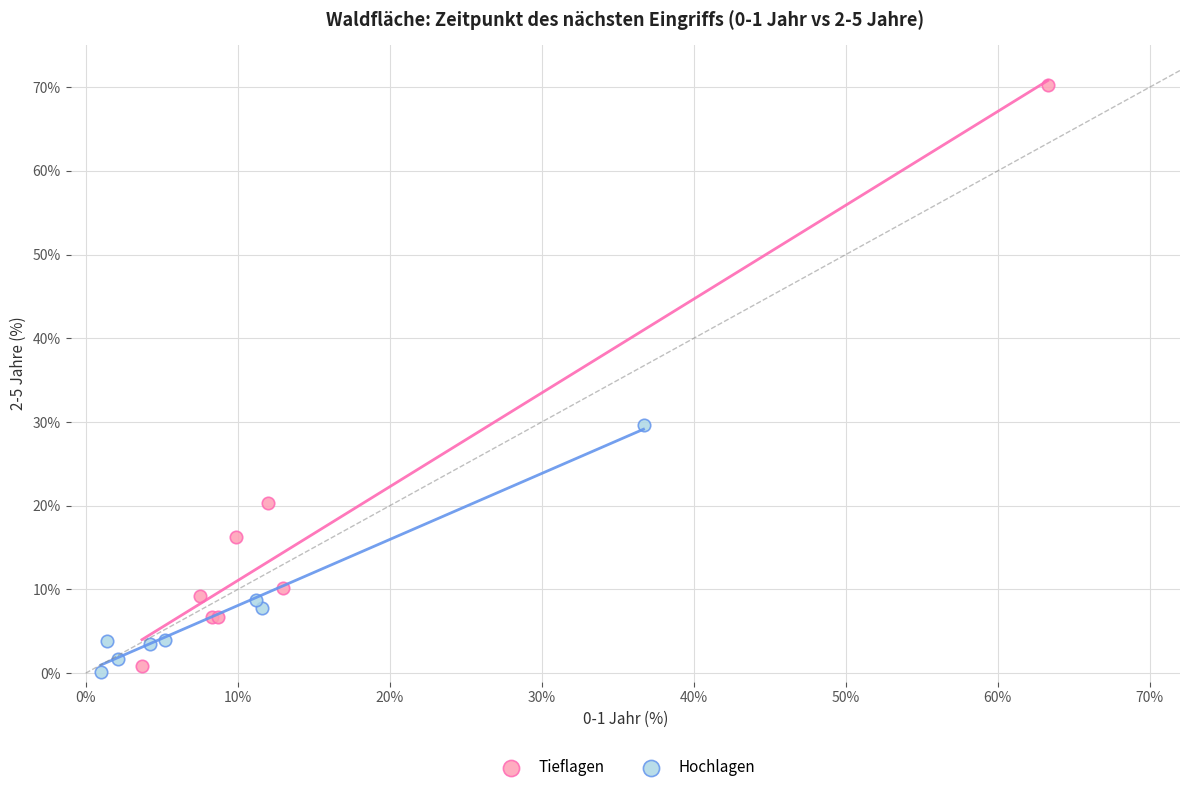

Which series has the widest spread of Y values?

Tieflagen